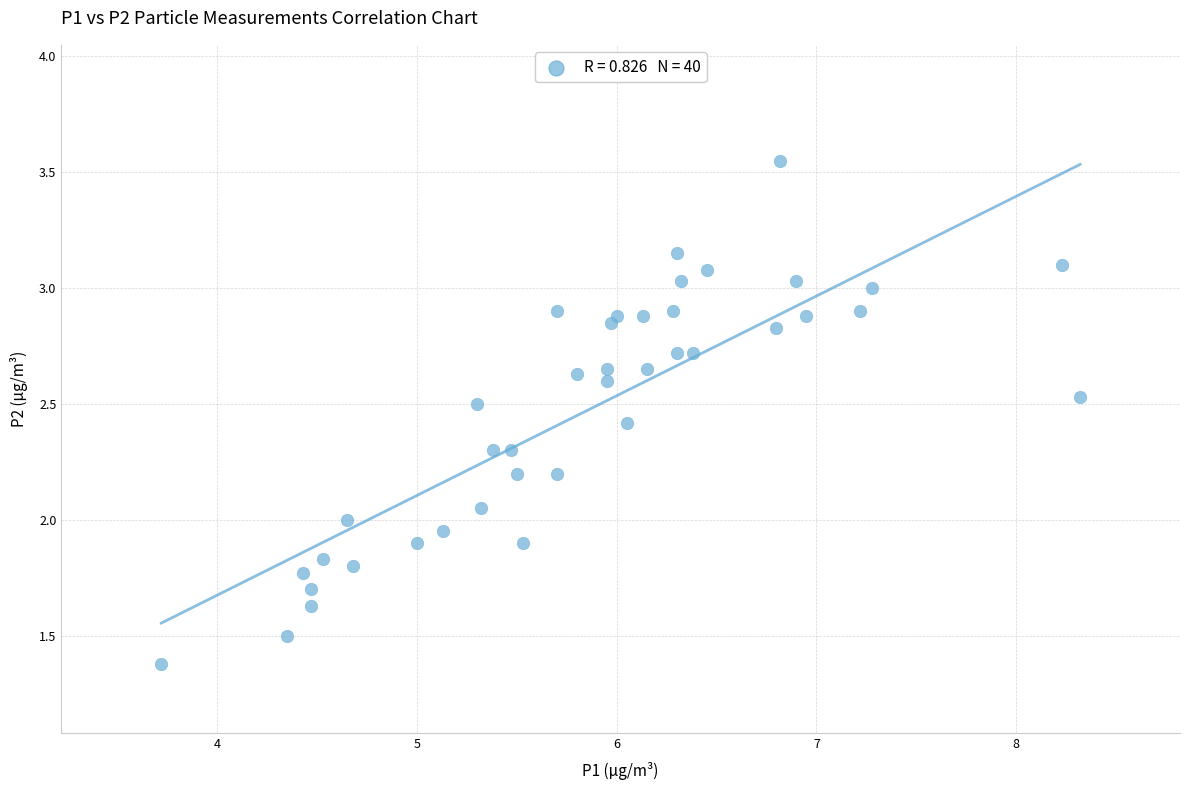

What is the range of X values (max minus min)?

4.6